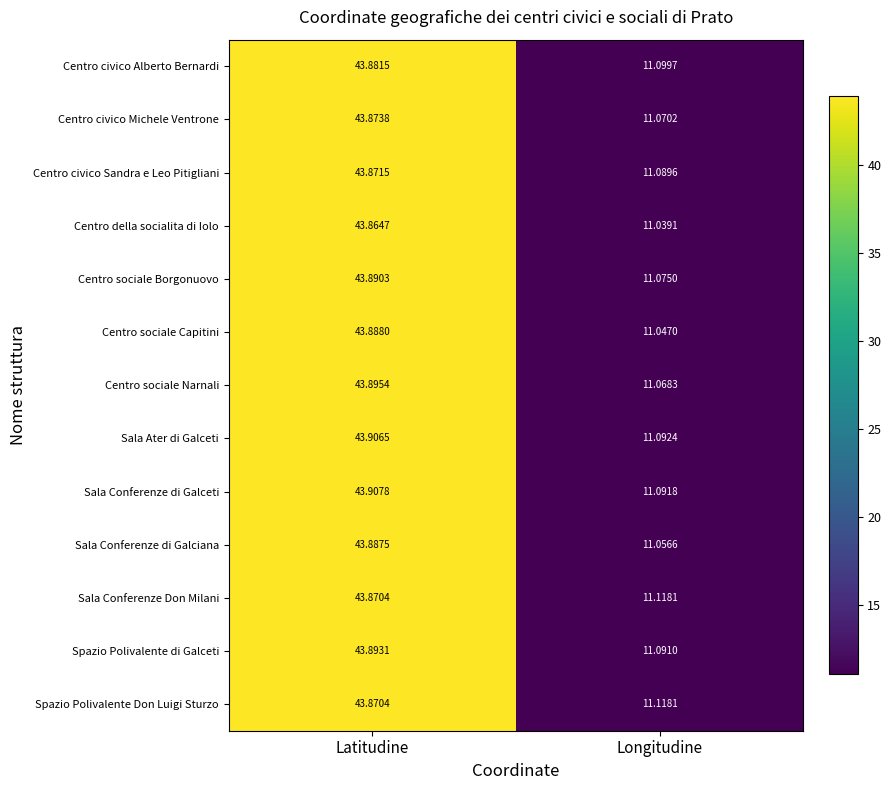

List the labels in order of Centro sociale Narnali value, largest first.

Latitudine, Longitudine